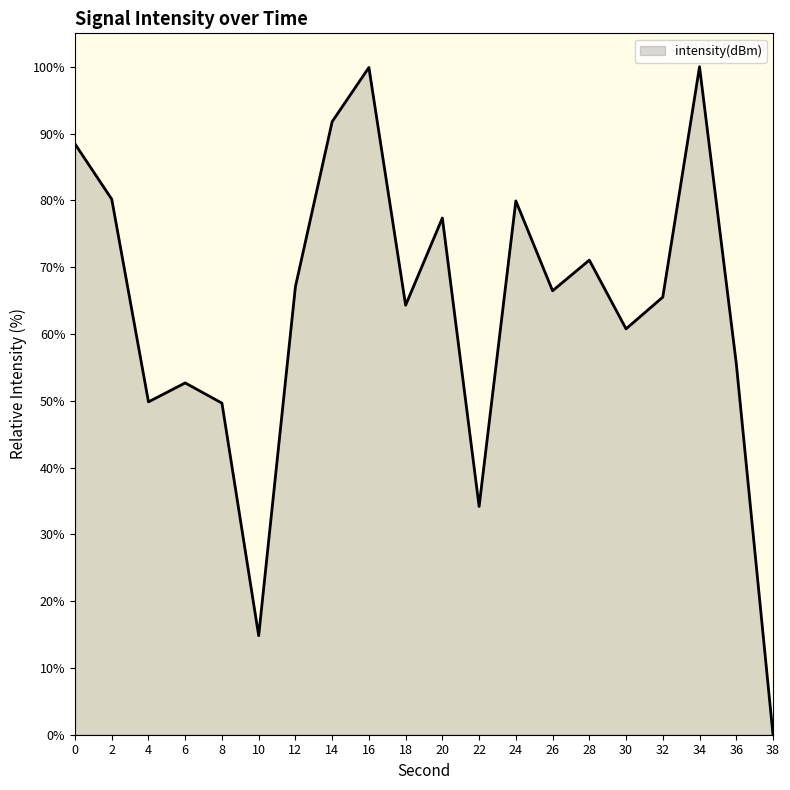

How many values are above zero?

19